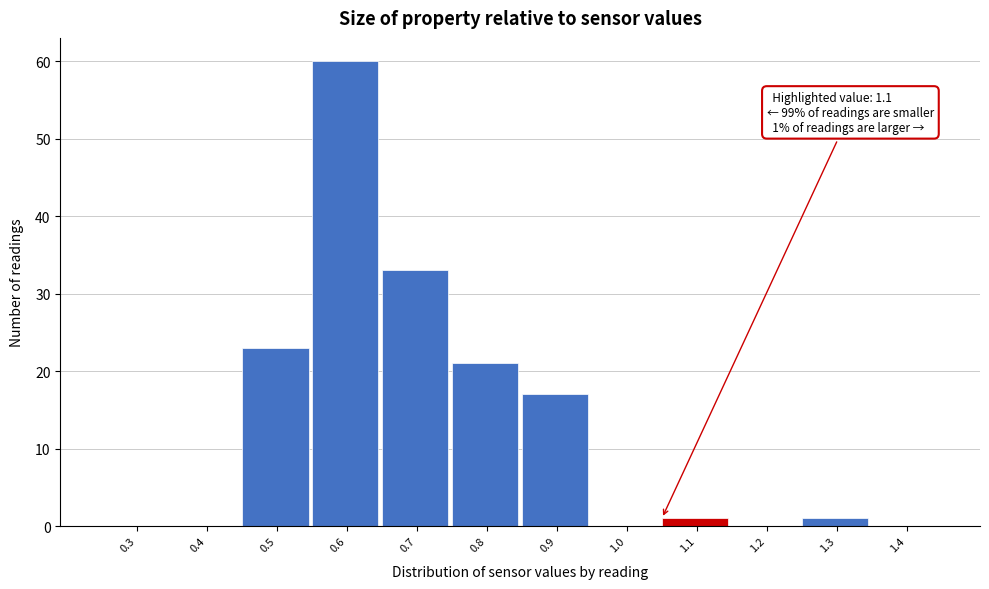

Reading left to right, extract all data points from this chart.

0.3=0	0.4=0	0.5=23	0.6=60	0.7=33	0.8=21	0.9=17	1.0=0	1.1=1	1.2=0	1.3=1	1.4=0